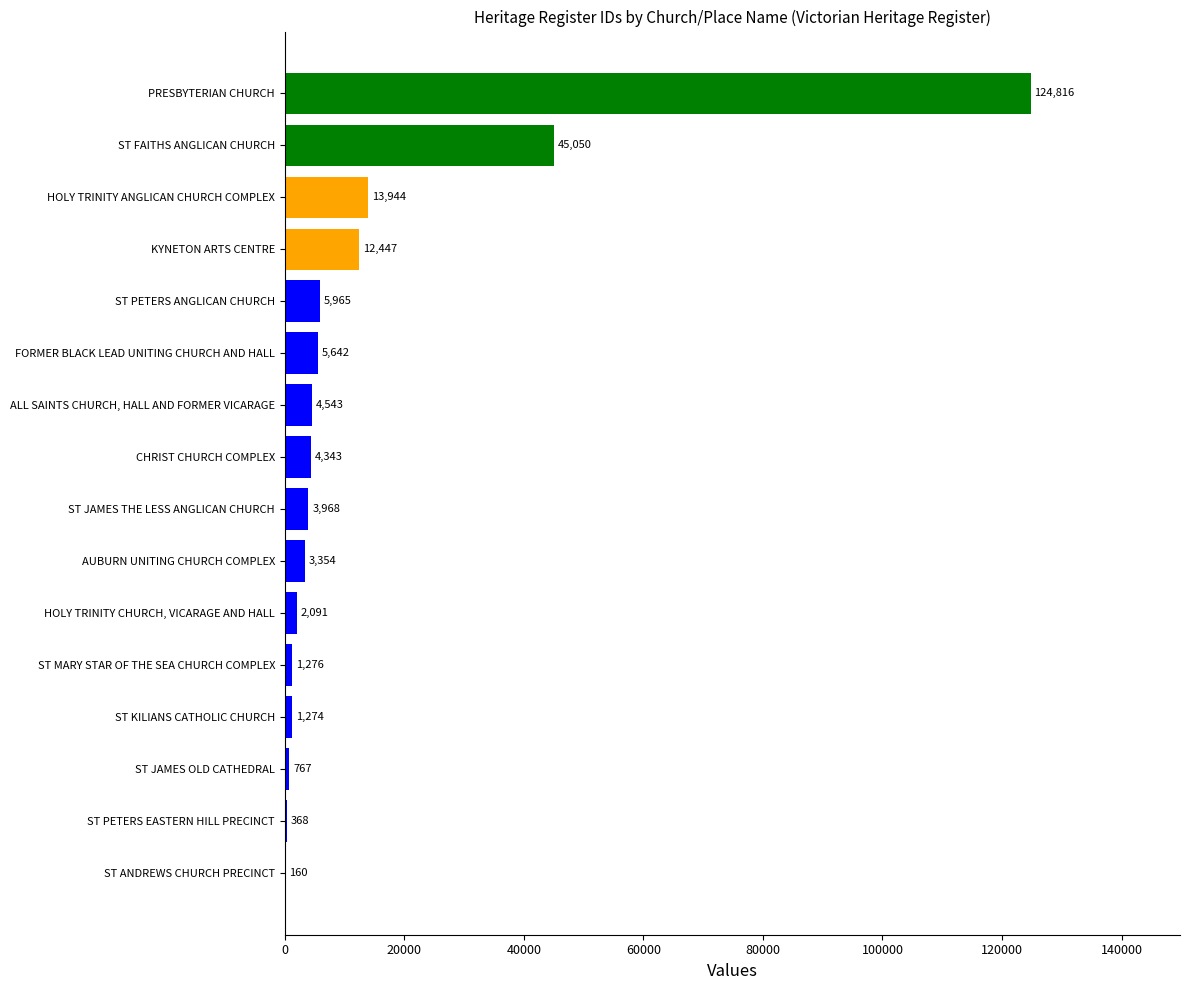

What is the ratio of the value at ST PETERS ANGLICAN CHURCH to the value at HOLY TRINITY ANGLICAN CHURCH COMPLEX?

0.4